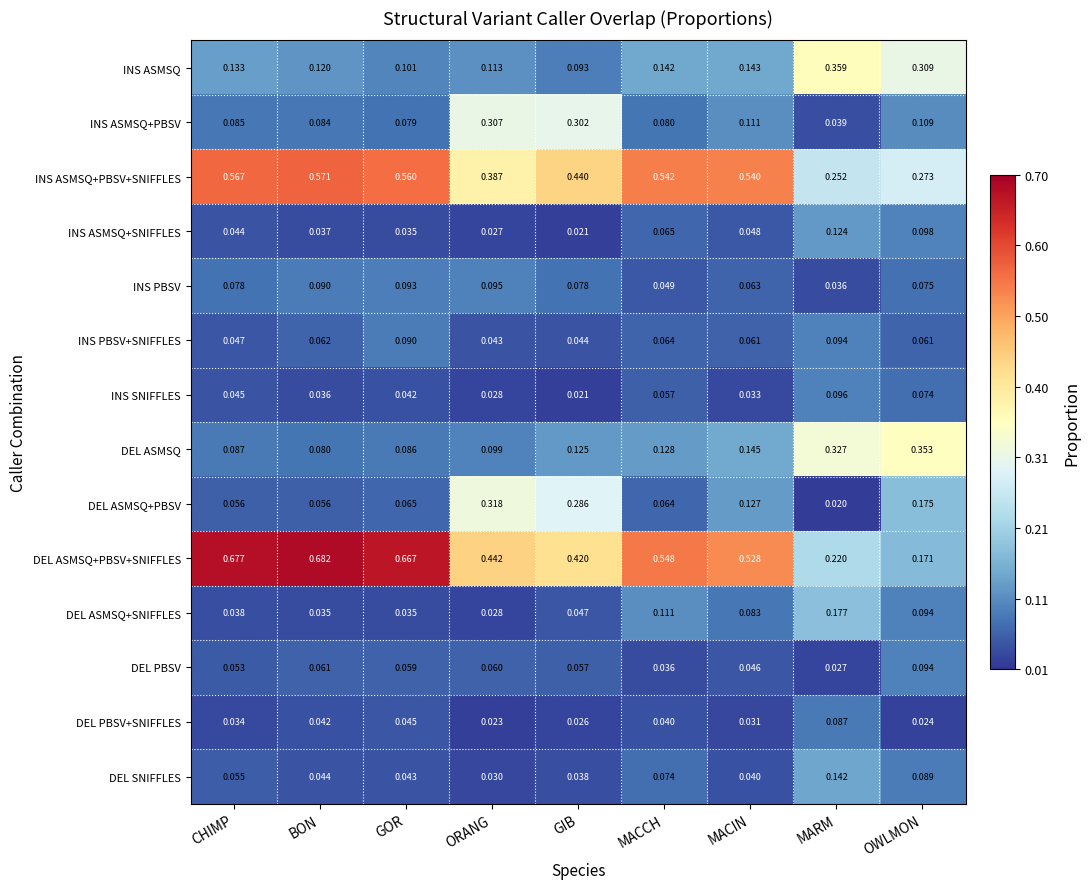

Which label corresponds to the smallest value in the chart?

MARM